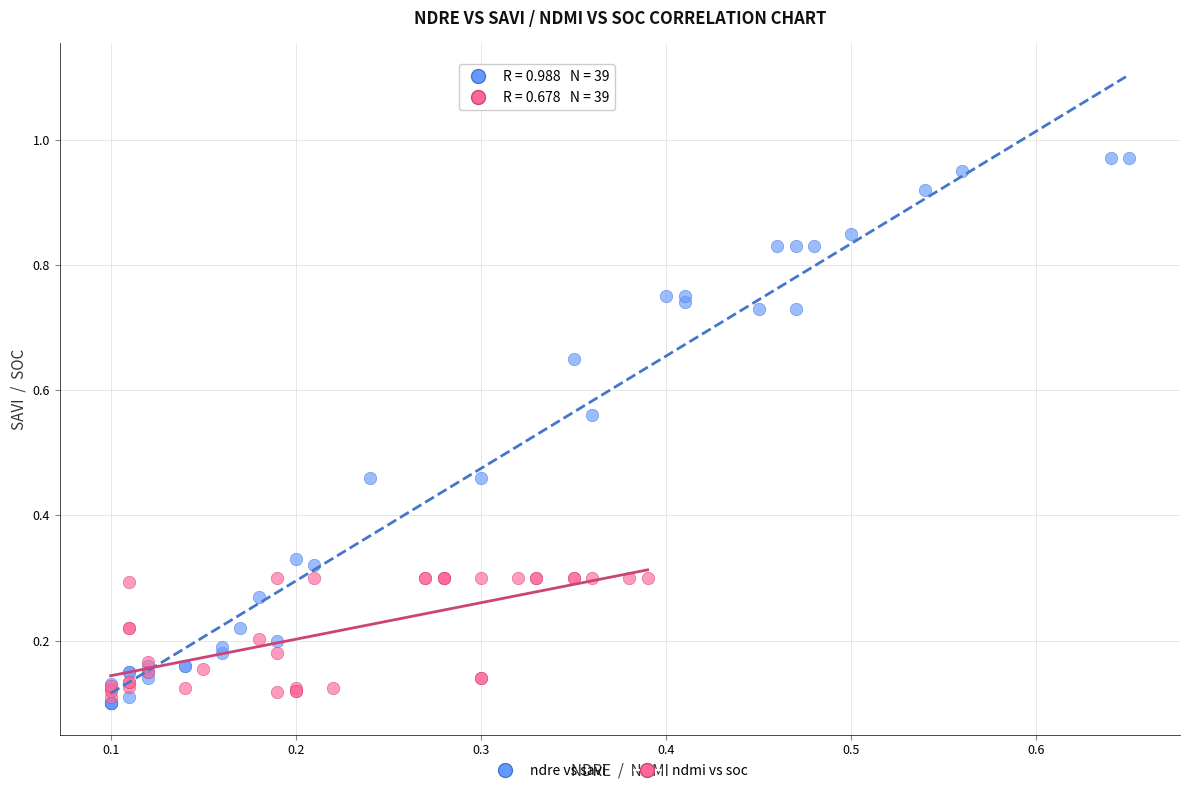

Which series contains the highest Y value?

ndre vs savi